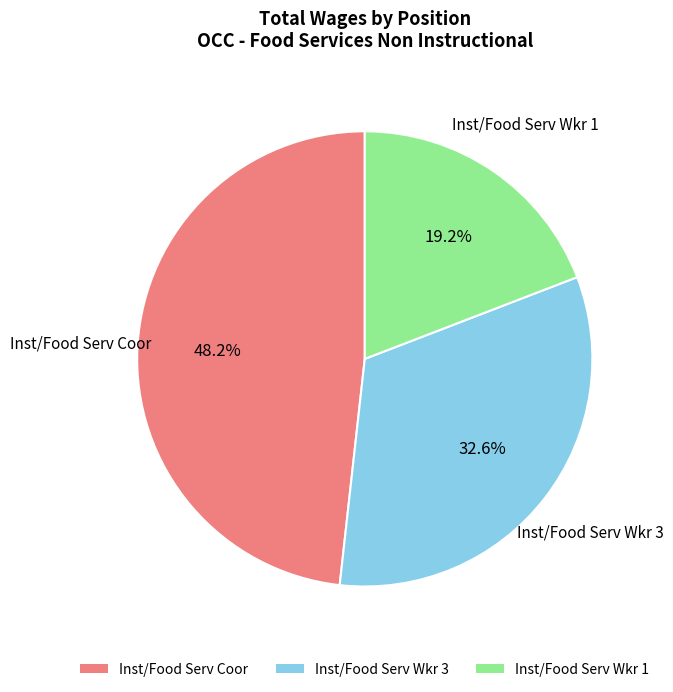

Which has a higher value, Inst/Food Serv Coor or Inst/Food Serv Wkr 3?

Inst/Food Serv Coor